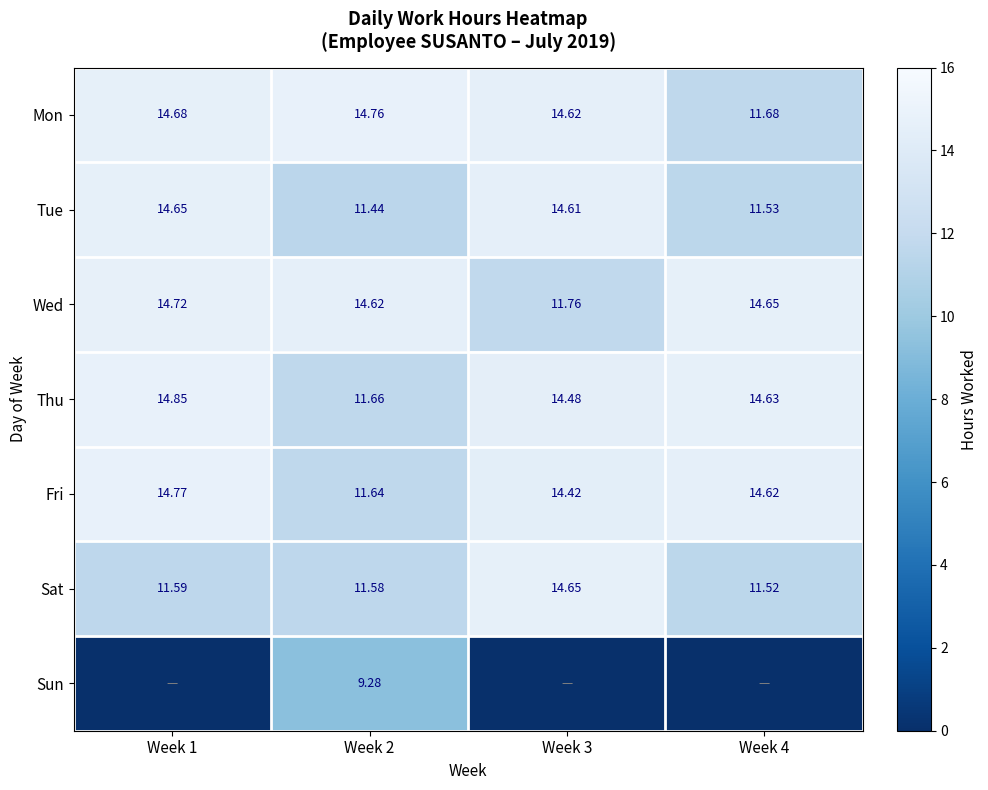

At how many categories does at least one series exceed 5?

4